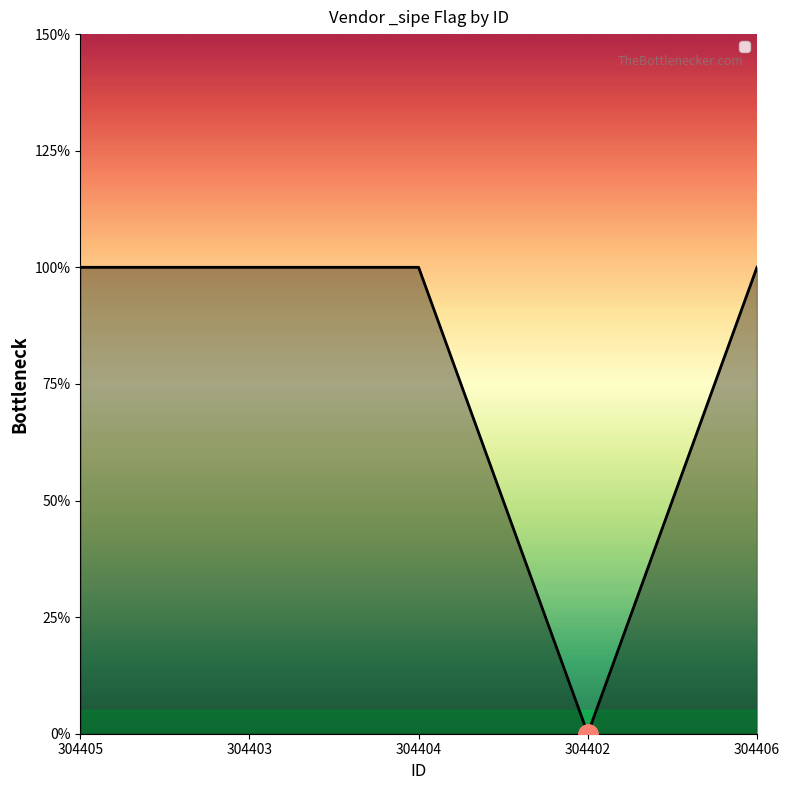

Does the chart have visible grid lines?

No